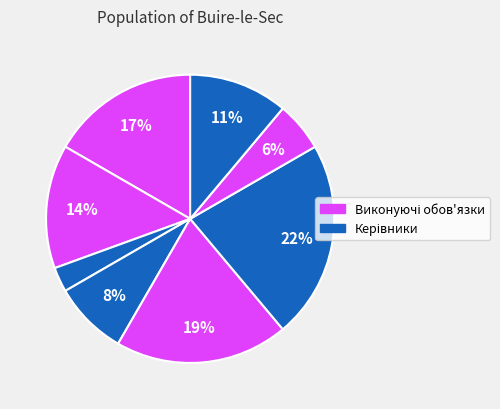

How many slices are in this pie chart?

8